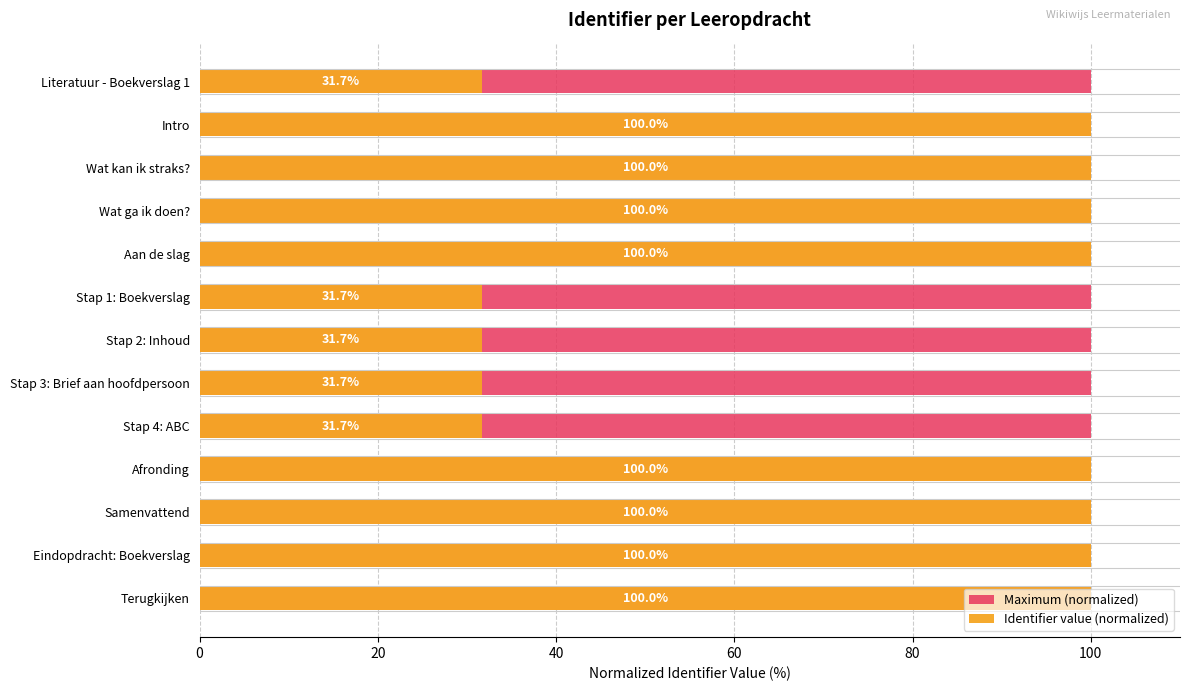

What is the maximum value for Identifier value (normalized)?

100.0